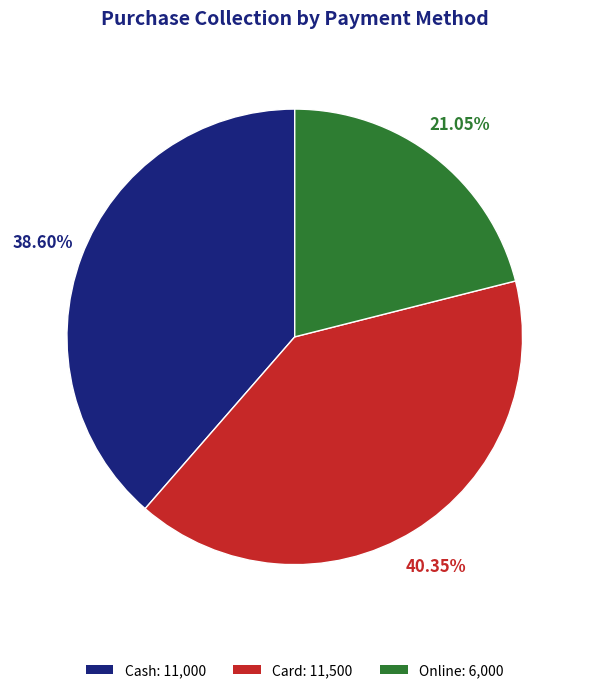

Is there a majority slice in this chart?

No